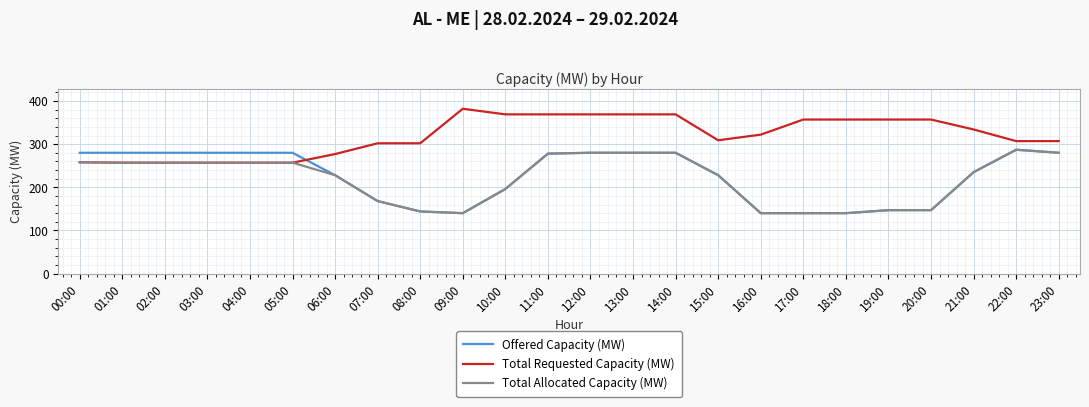

Which series has the largest total across all categories?

Total Requested Capacity (MW)